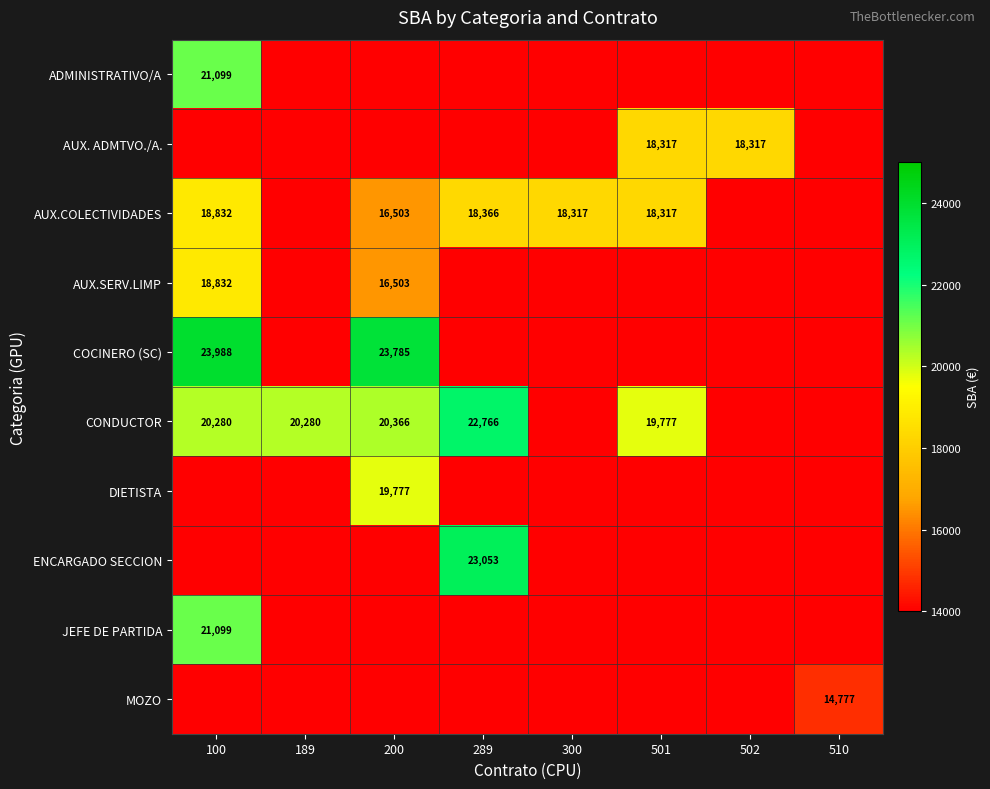

At which label is COCINERO (SC) closest to 23886?

200